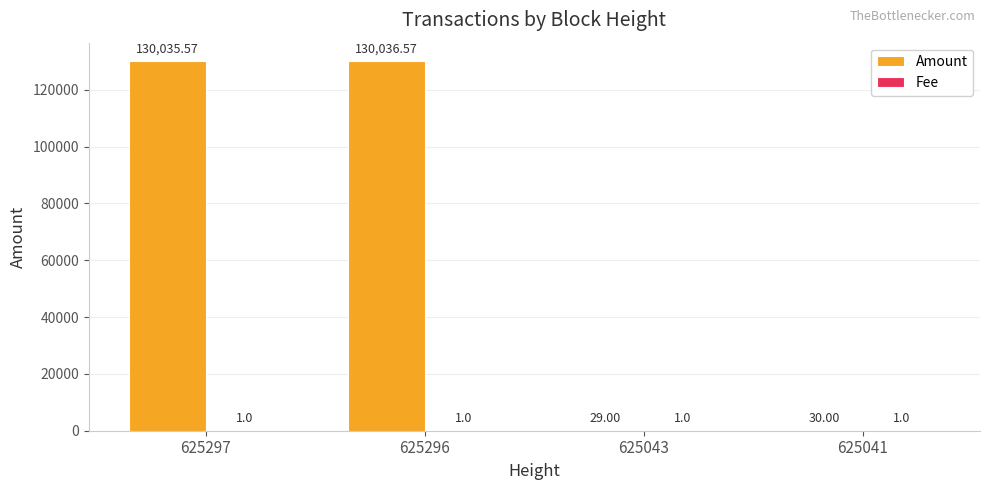

Where is Amount nearest to the value 65032?

625041